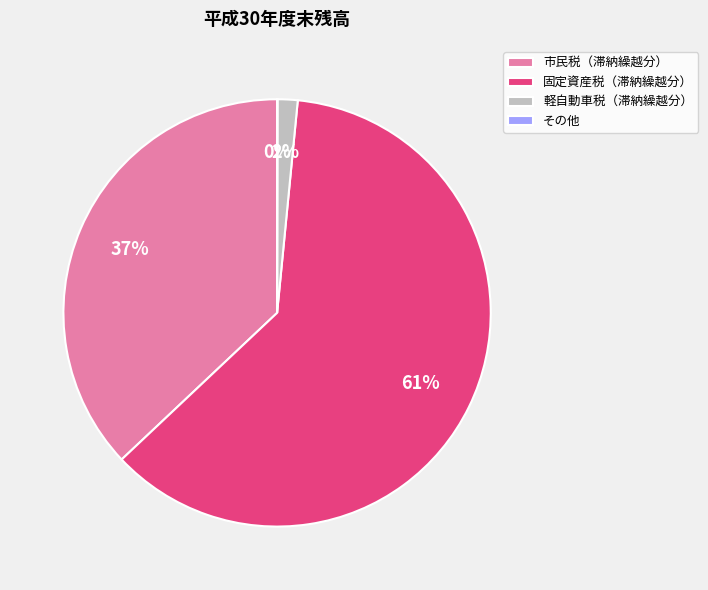

To the nearest percent, what is the difference between the largest and smallest slice percentages?

61%